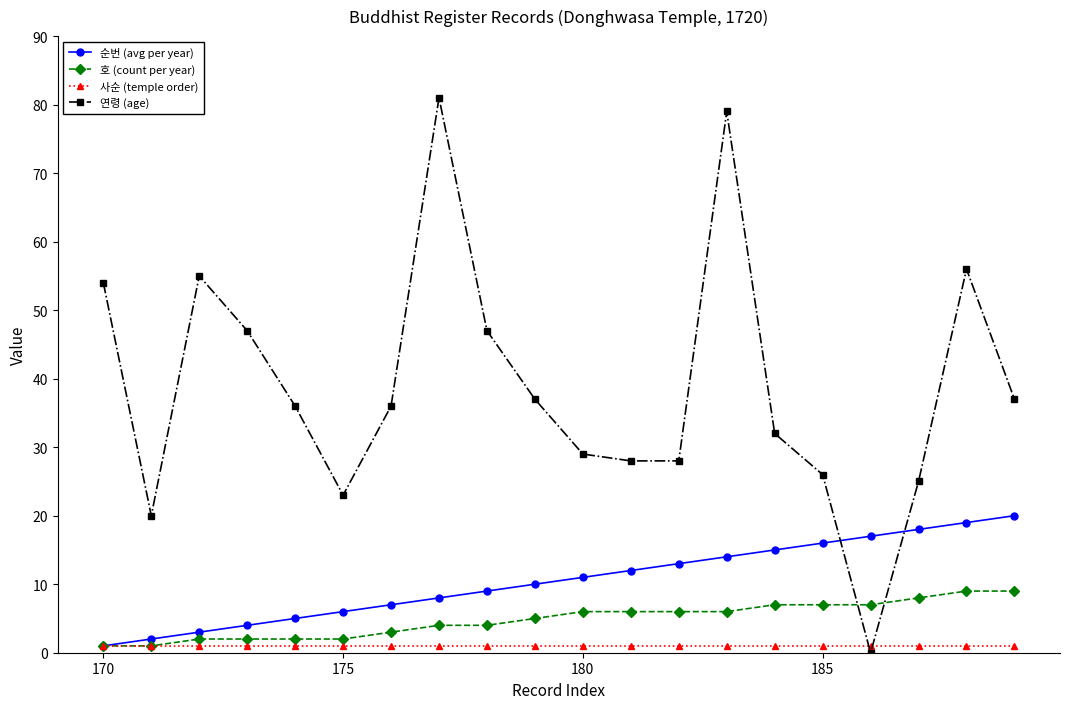

Which series has the widest spread of values?

연령 (age)